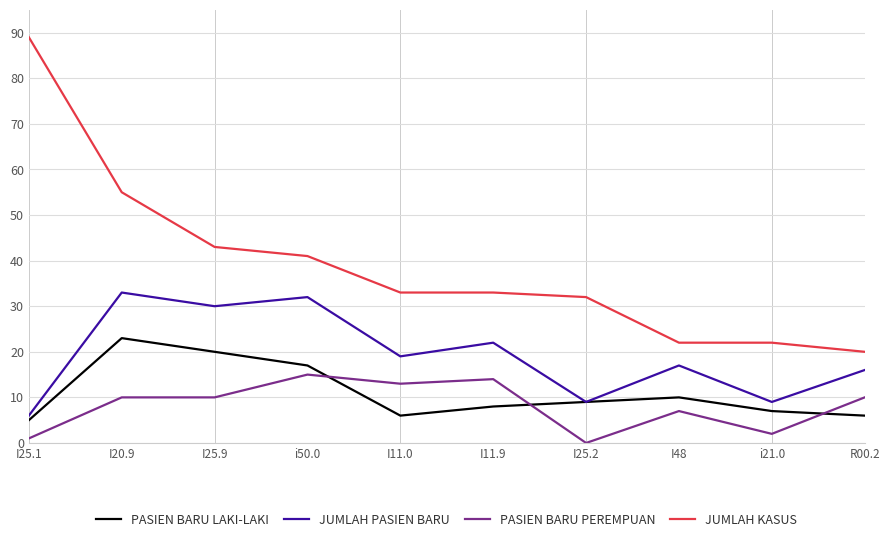

True or false: JUMLAH PASIEN BARU and PASIEN BARU PEREMPUAN intersect in this chart.

False